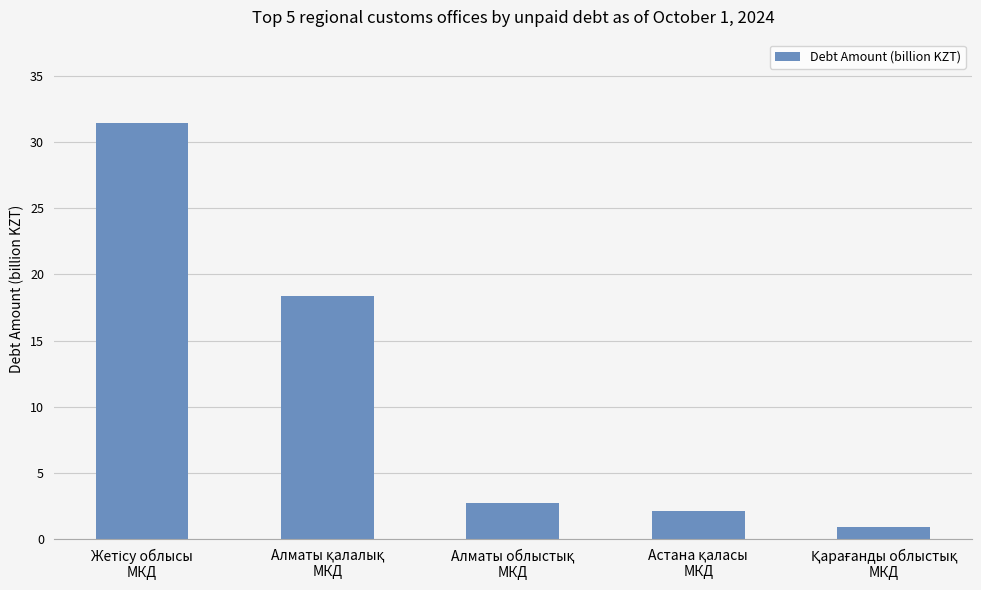

How many categories are shown in the chart?

5